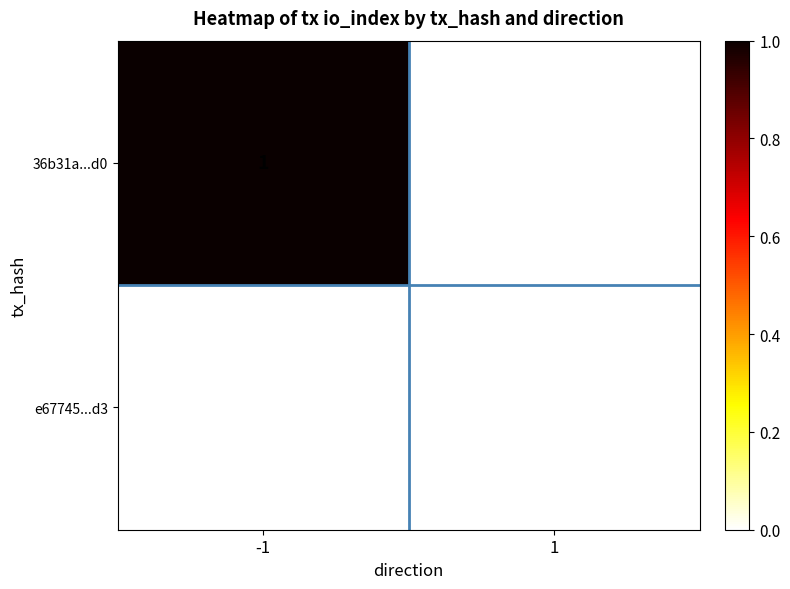

Which series has the largest total across all categories?

36b31a...d0